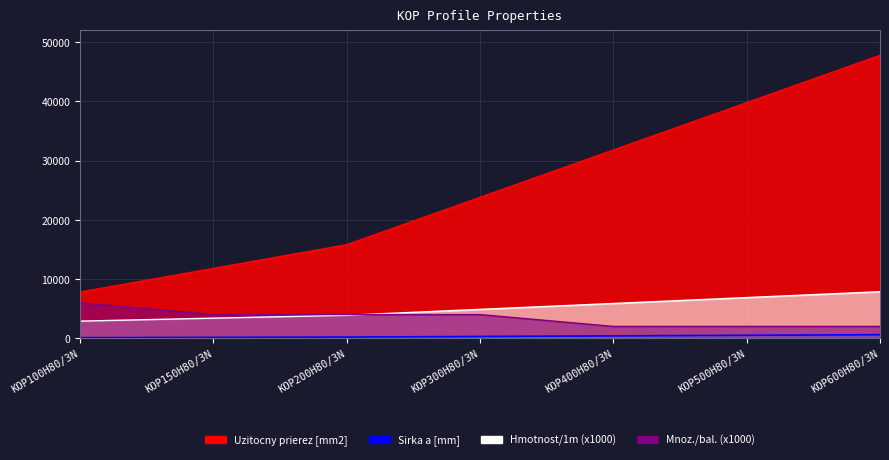

How many lines are shown in the chart?

4